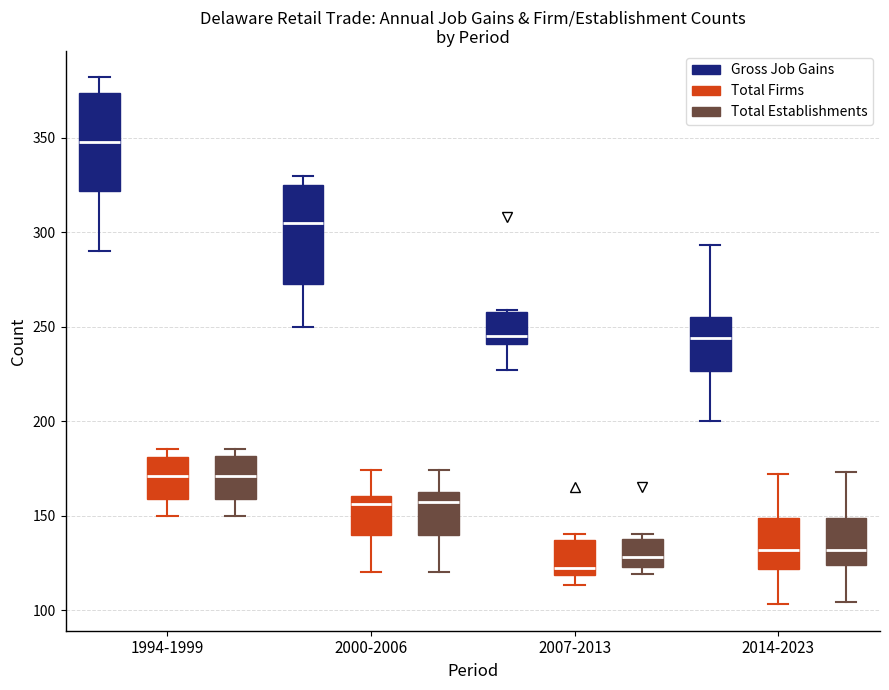

Which box has the lowest median line?

2007-2013 (Total Firms)